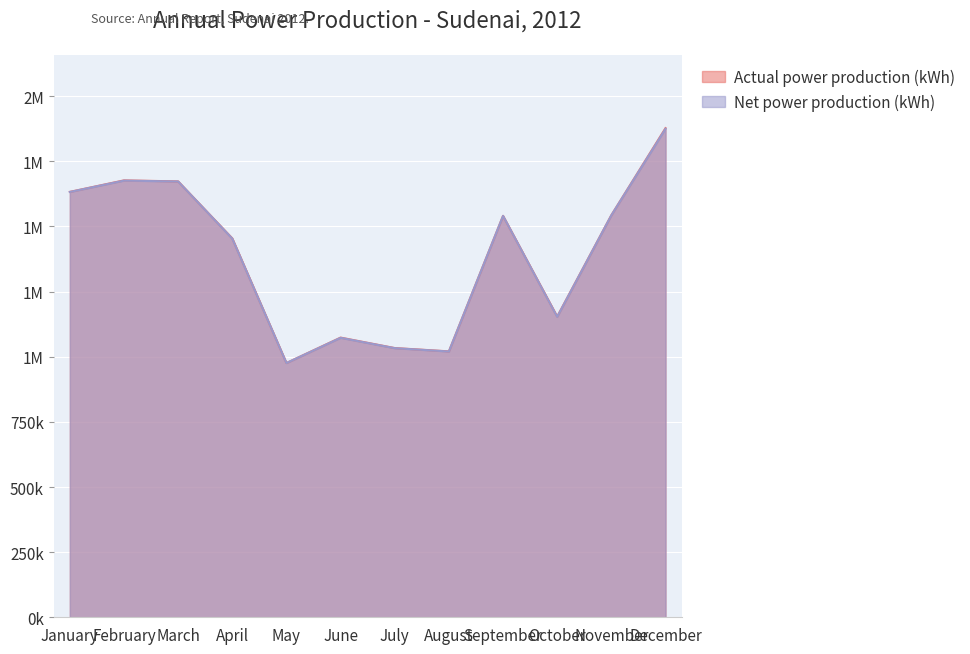

Reading right to left, what are all the values shown in this chart?

Actual power production (kWh): 1877315	1543273	1154135	1540718	1020604	1033321	1073430	975853	1454199	1672932	1676874	1632730
Net power production (kWh): 1874775	1542888	1153162	1540527	1020087	1032823	1072563	975764	1453248	1672655	1675936	1632377